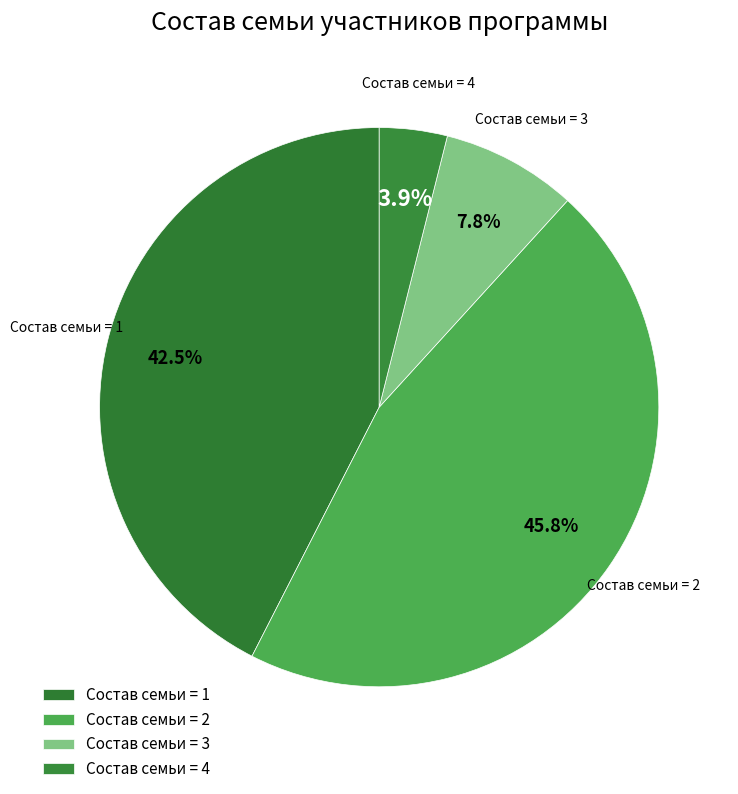

Combined, what portion of the pie is Состав семьи = 4 and Состав семьи = 2?

49.7%